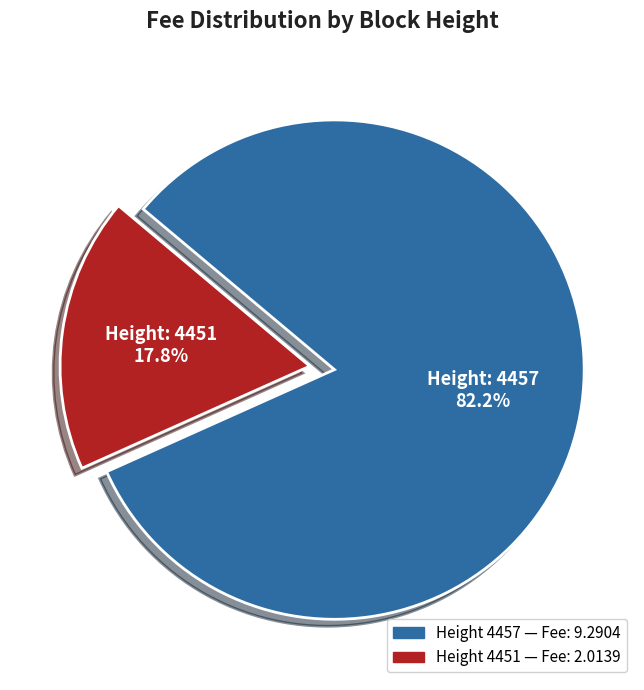

Is there a majority slice in this chart?

Yes